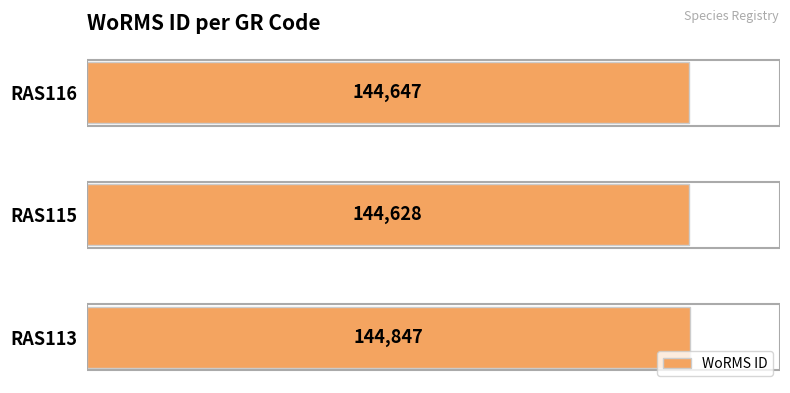

What is the ratio of the value at RAS116 to the value at RAS115?

1.0